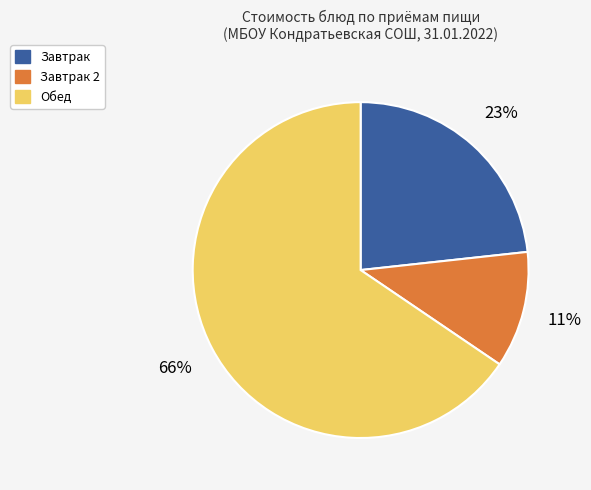

To the nearest percent, what is the average slice percentage?

33%